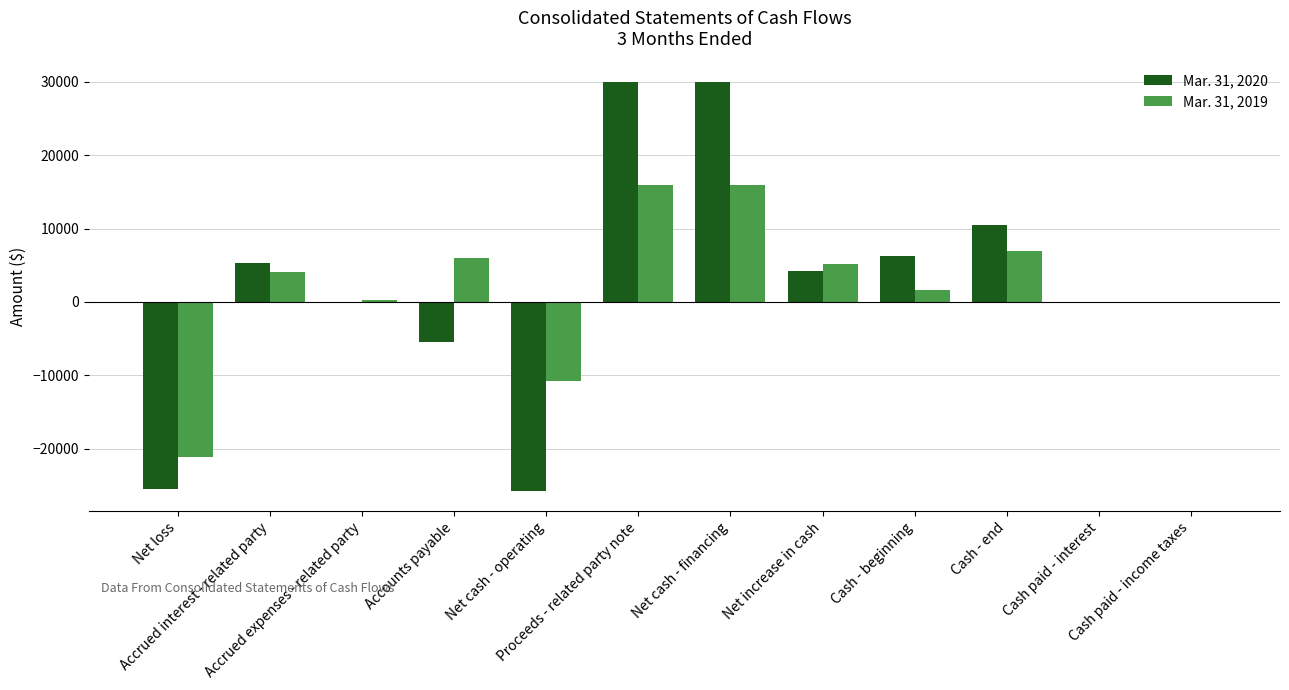

What is the maximum value shown in the chart?

30000